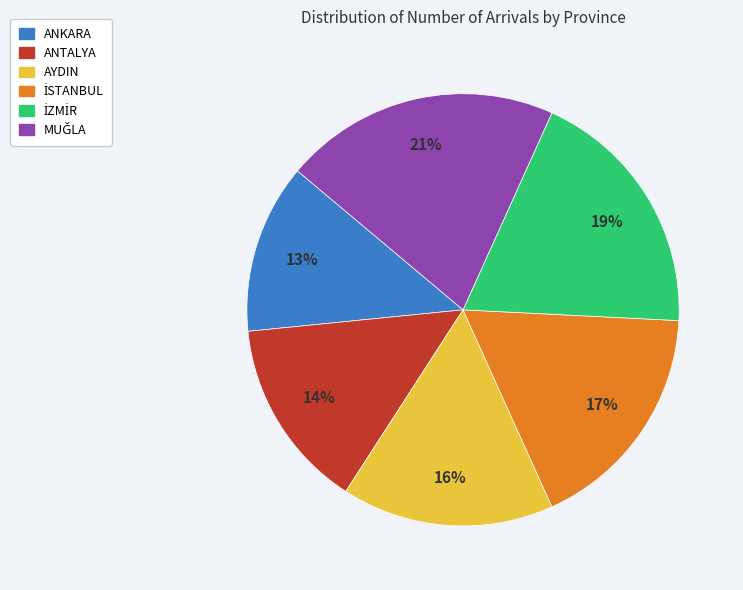

Is there a majority slice in this chart?

No